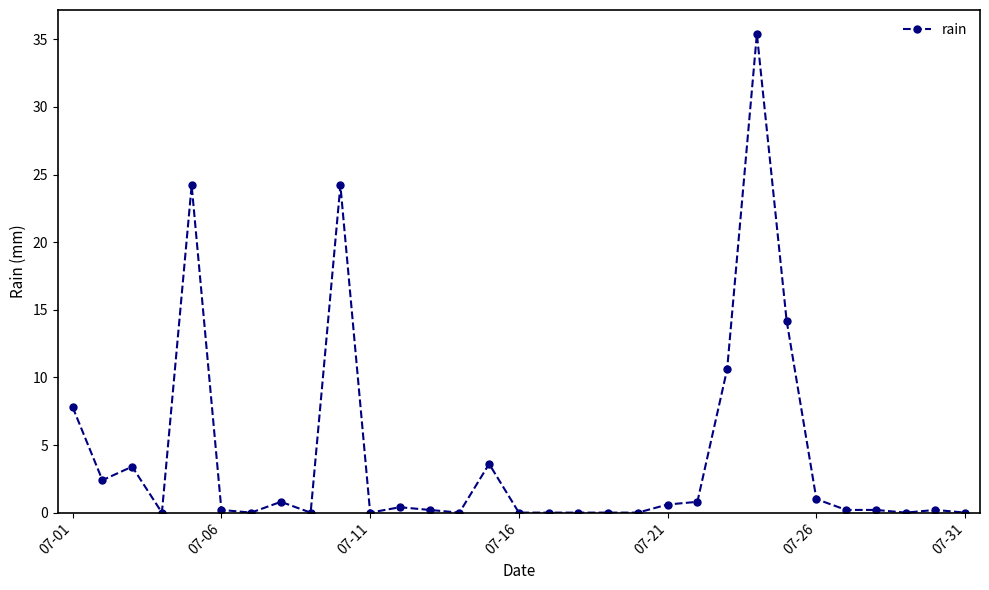

What is the value of the 2nd point from the left?

2.4